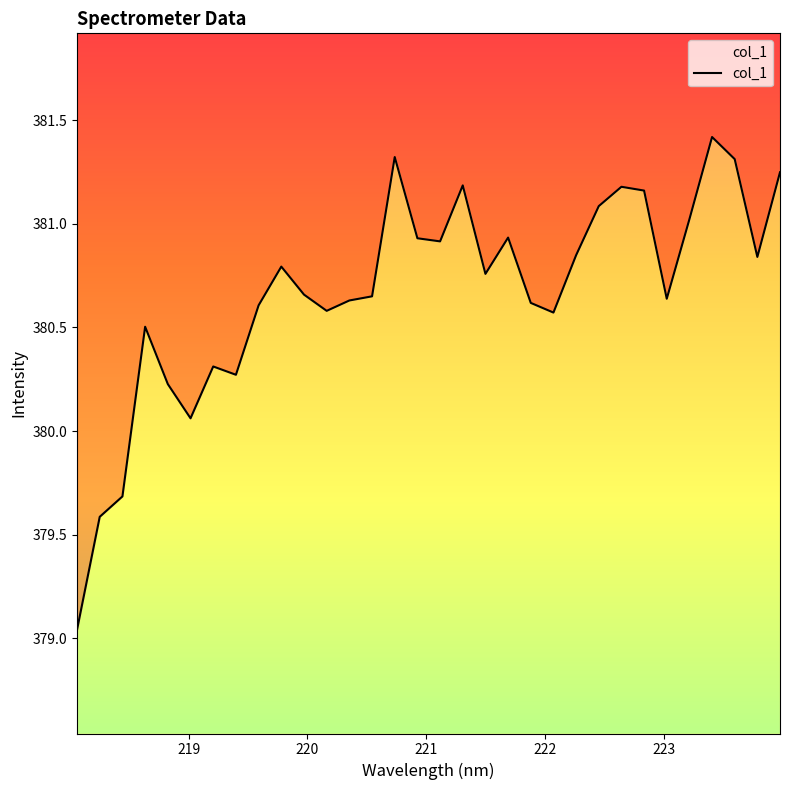

What is the difference between the second highest and second lowest values?

1.7